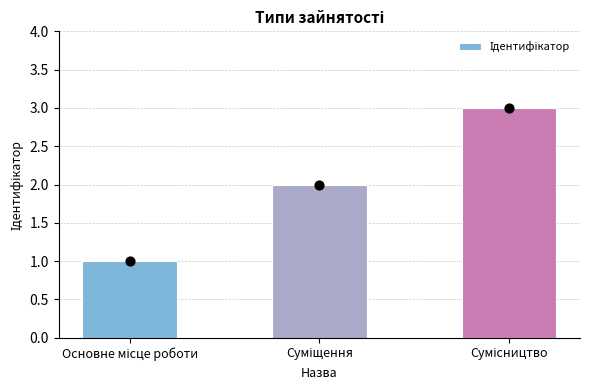

What is the change in value from Основне місце роботи to Сумісництво?

+2